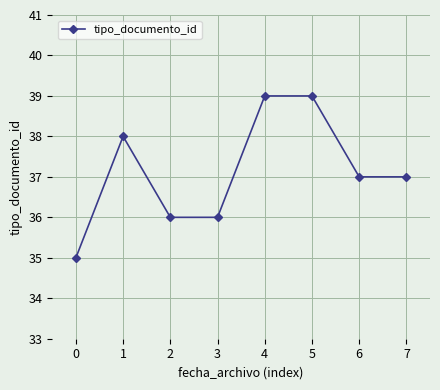

What is the maximum value shown in the chart?

39